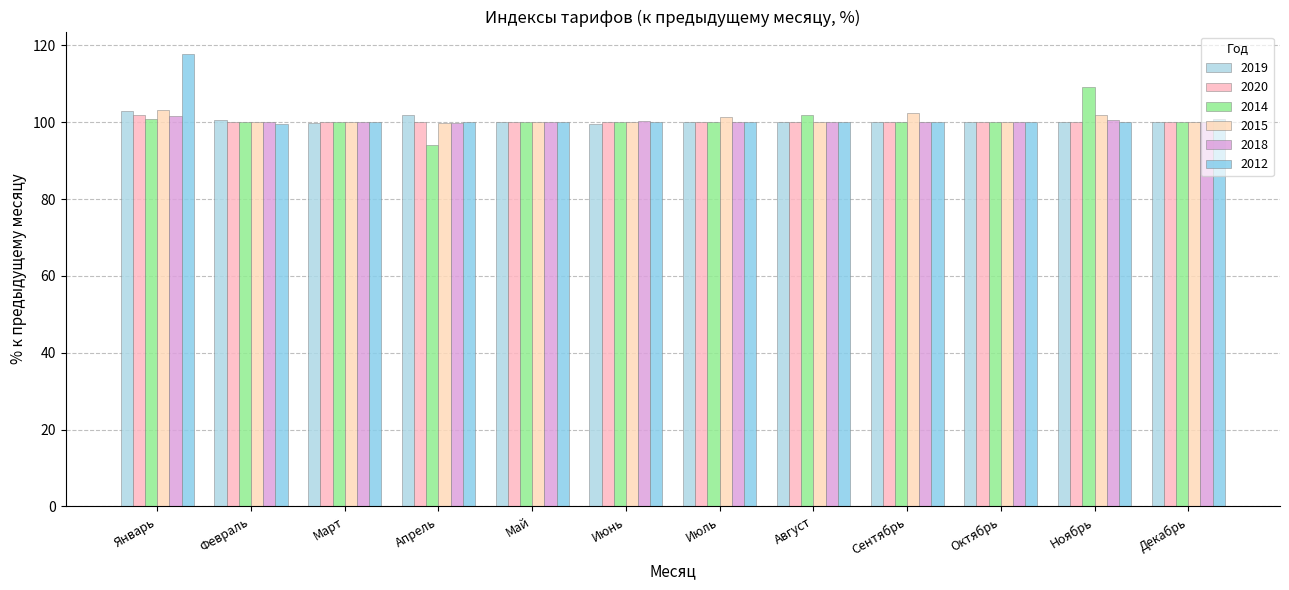

Which series has the largest total across all categories?

2012